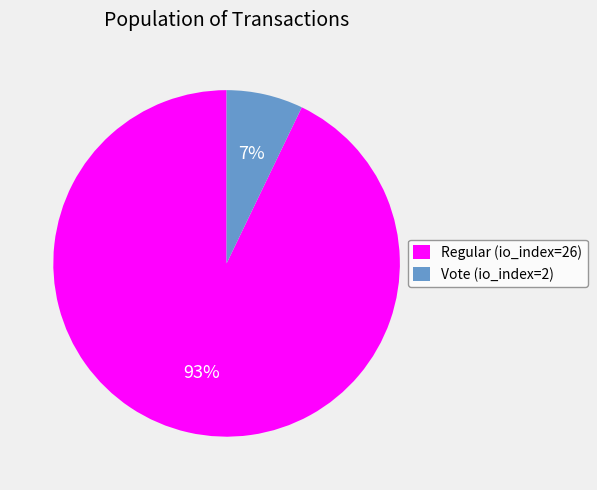

What percentage is the Vote (io_index=2) slice, to the nearest percent?

7%